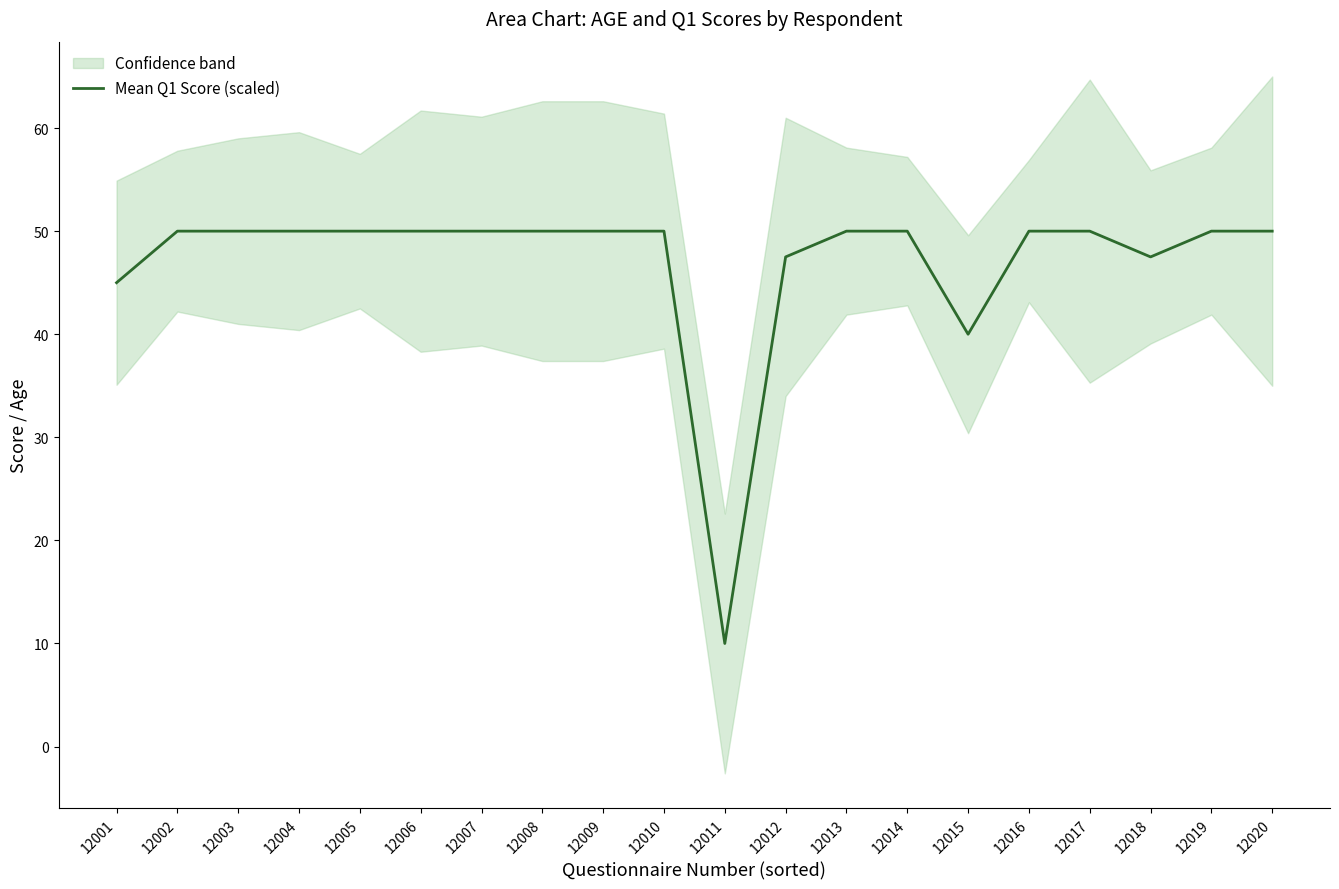

What is the ratio of the value at 12018 to the value at 12002?

0.9